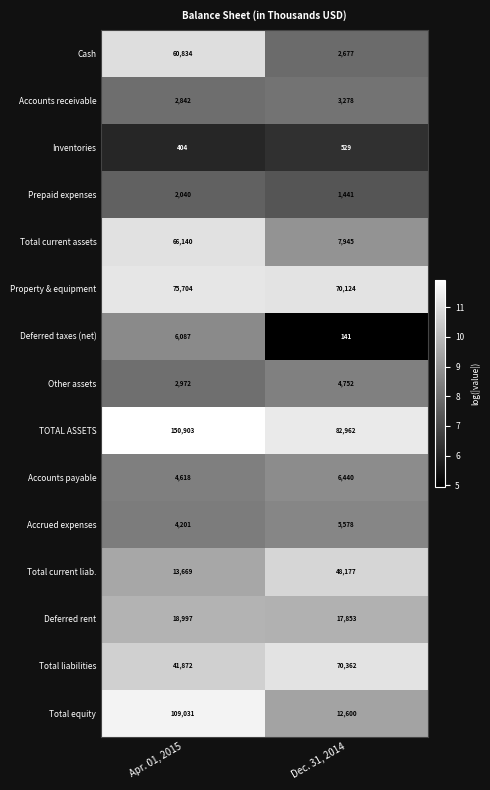

True or false: Deferred rent has a value of 17853 at Dec. 31, 2014.

True